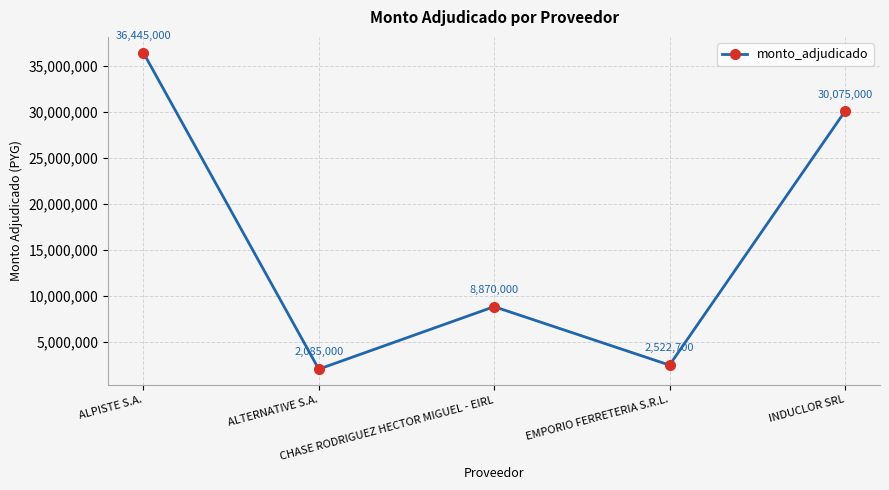

Where does the data first go above 8870000?

ALPISTE S.A.